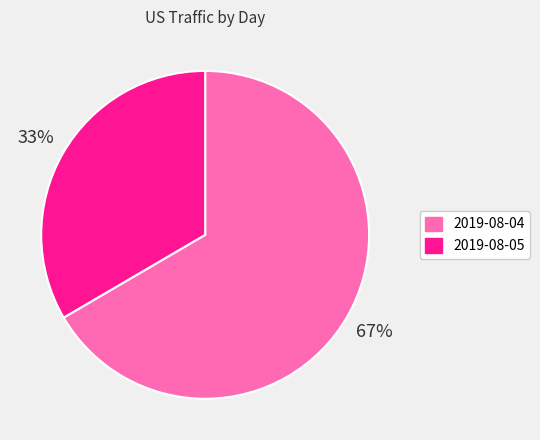

Do 2019-08-05 and 2019-08-04 together represent more than half of the pie?

Yes